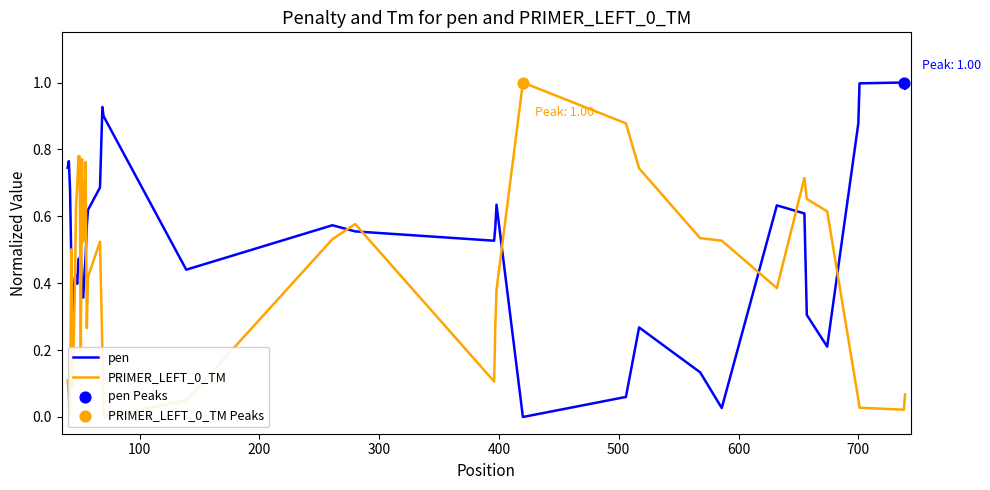

Which series has the largest total across all categories?

pen